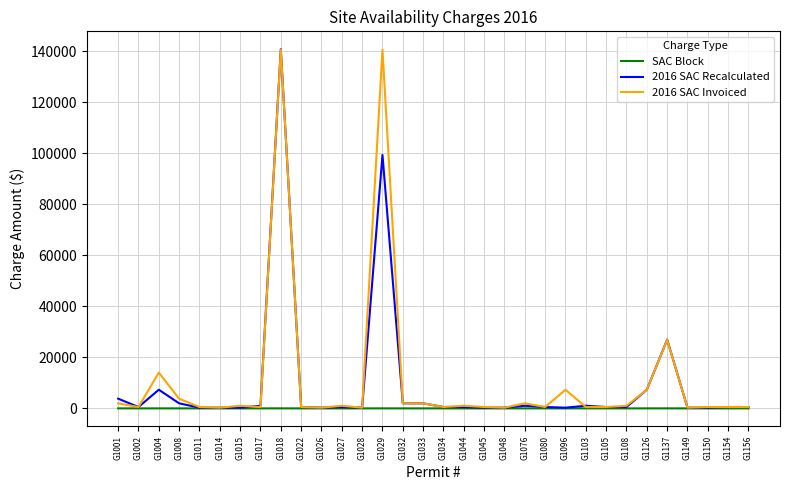

Where is 2016 SAC Recalculated nearest to the value 70560?

G1029